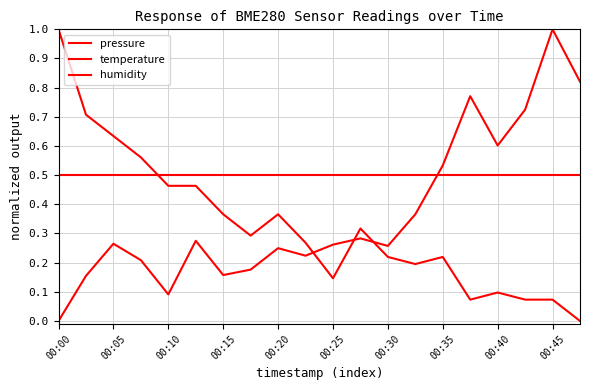

What is the label of the 20th point from the right?

00:00